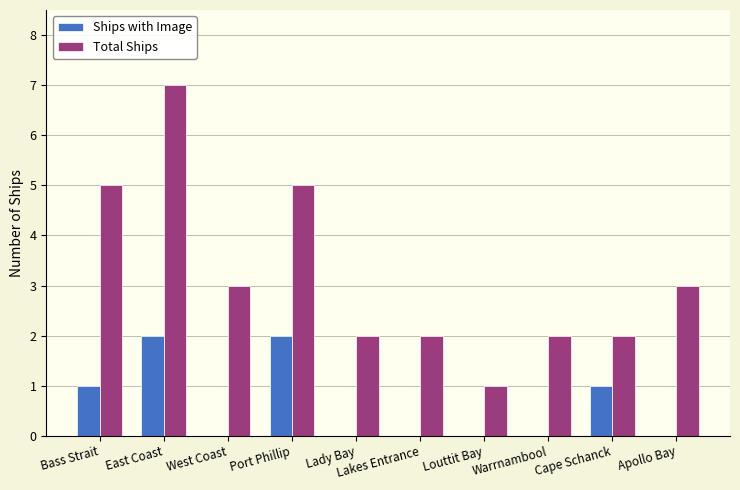

Which category has the highest value across all series?

East Coast